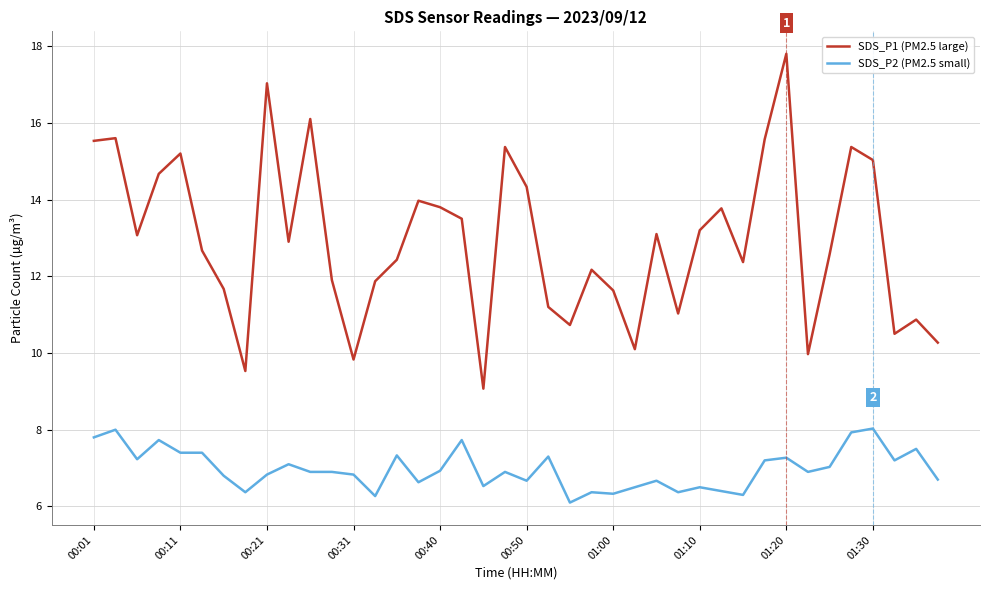

True or false: SDS_P2 (PM2.5 small) and SDS_P1 (PM2.5 large) cross at least once.

False